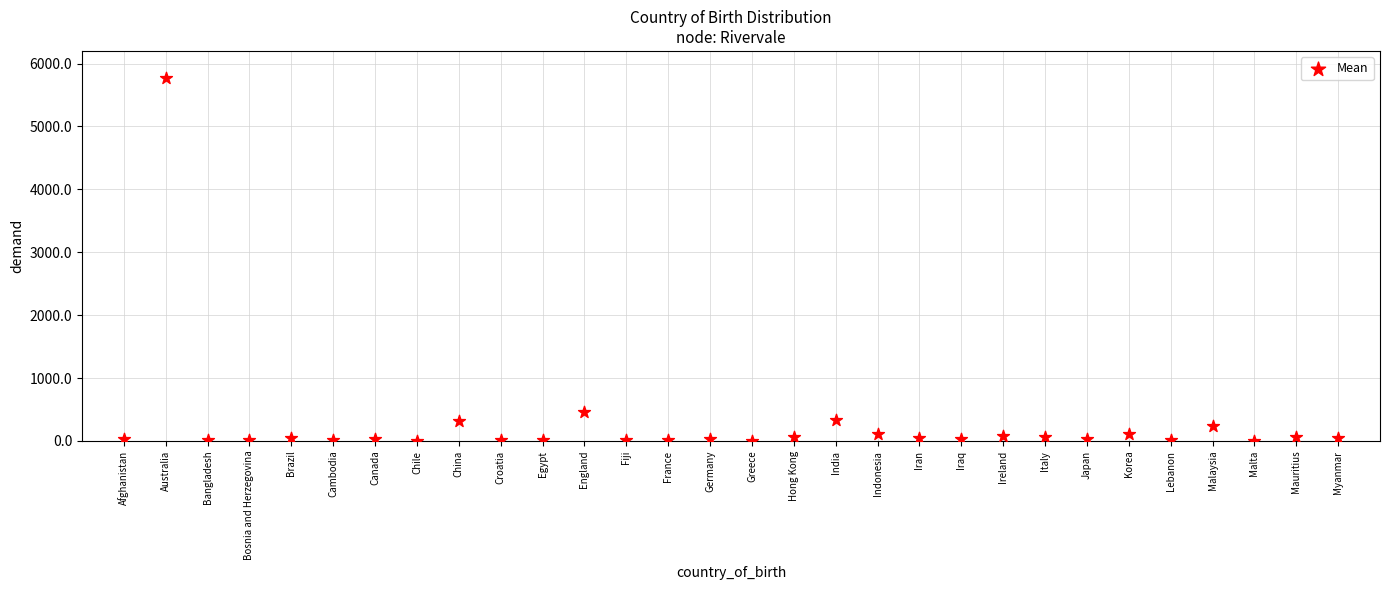

What Y value in the scatter plot is closest to 2888?

461